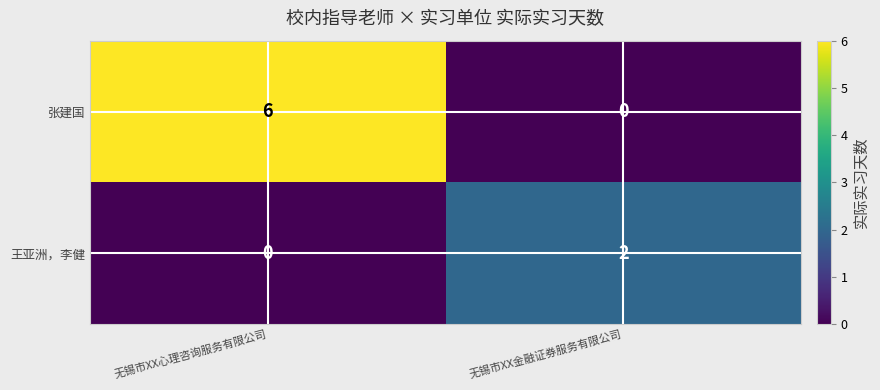

What is the total value across all series at 无锡市XX心理咨询服务有限公司?

6